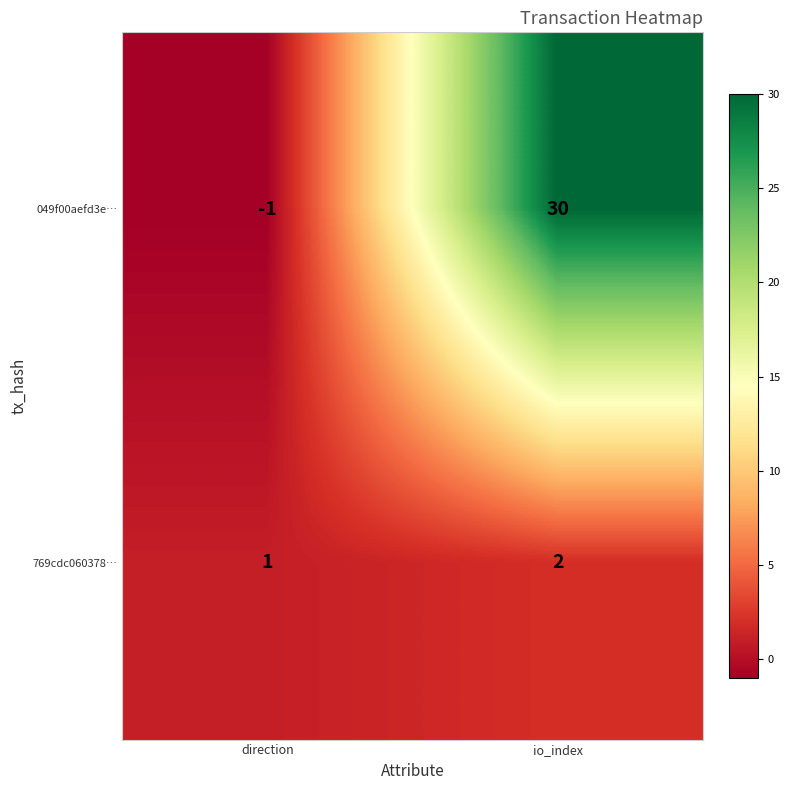

List the series in order of their peak value, highest first.

049f00aefd3e…, 769cdc060378…